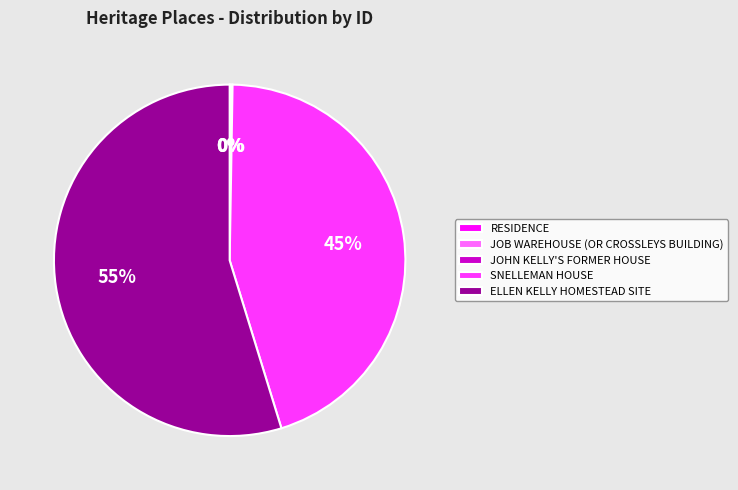

Which category accounts for the majority?

ELLEN KELLY HOMESTEAD SITE